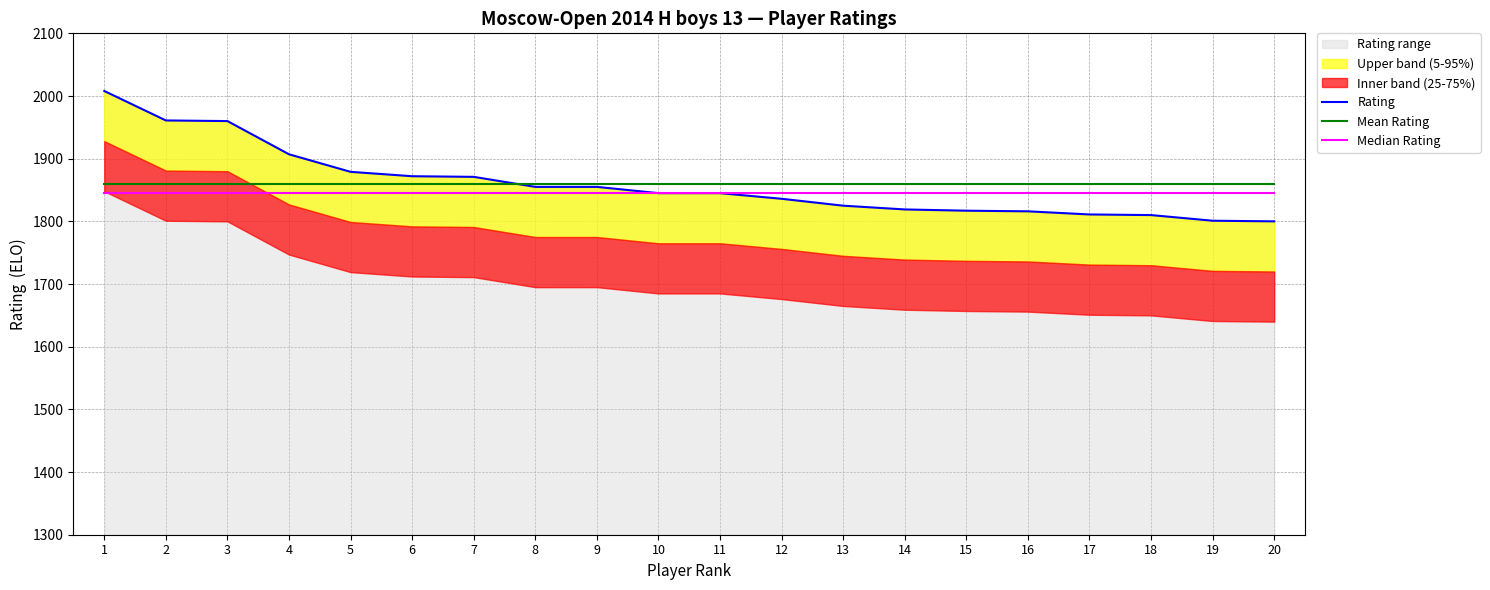

At which label is Mean Rating closest to 1859?

1